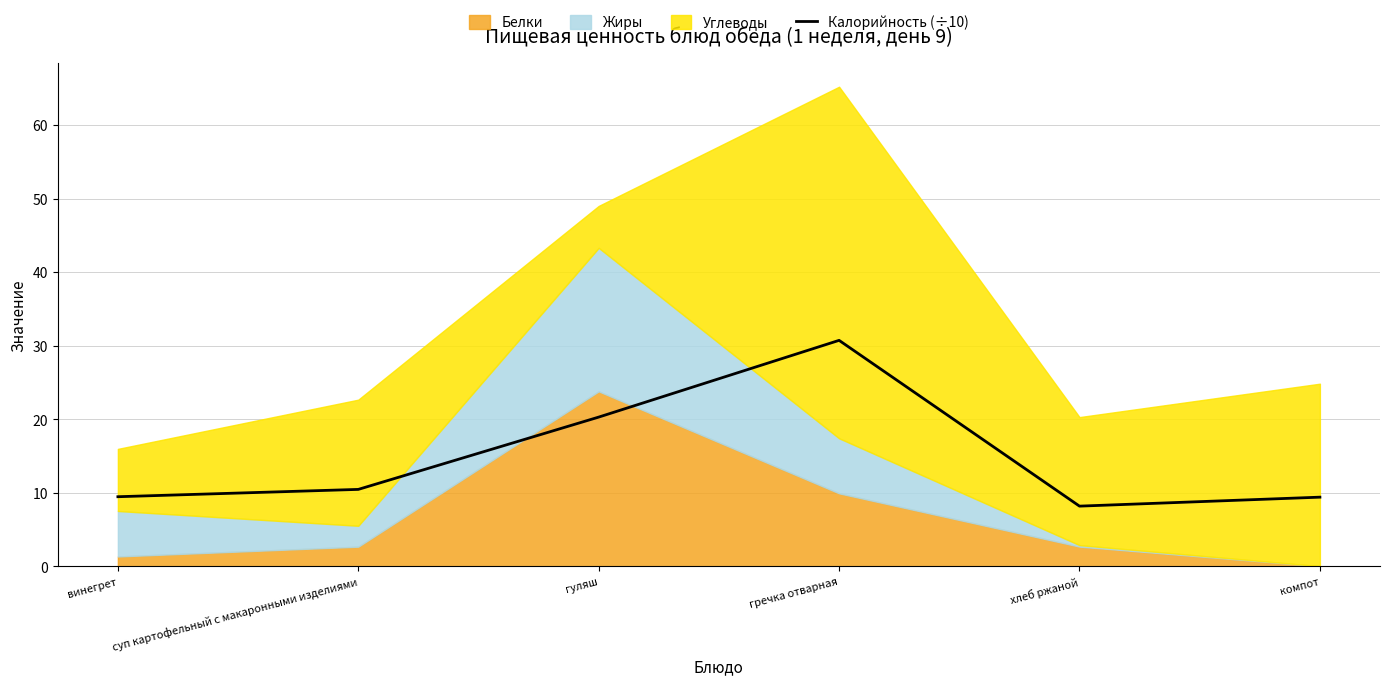

Count the number of categories in the chart.

6